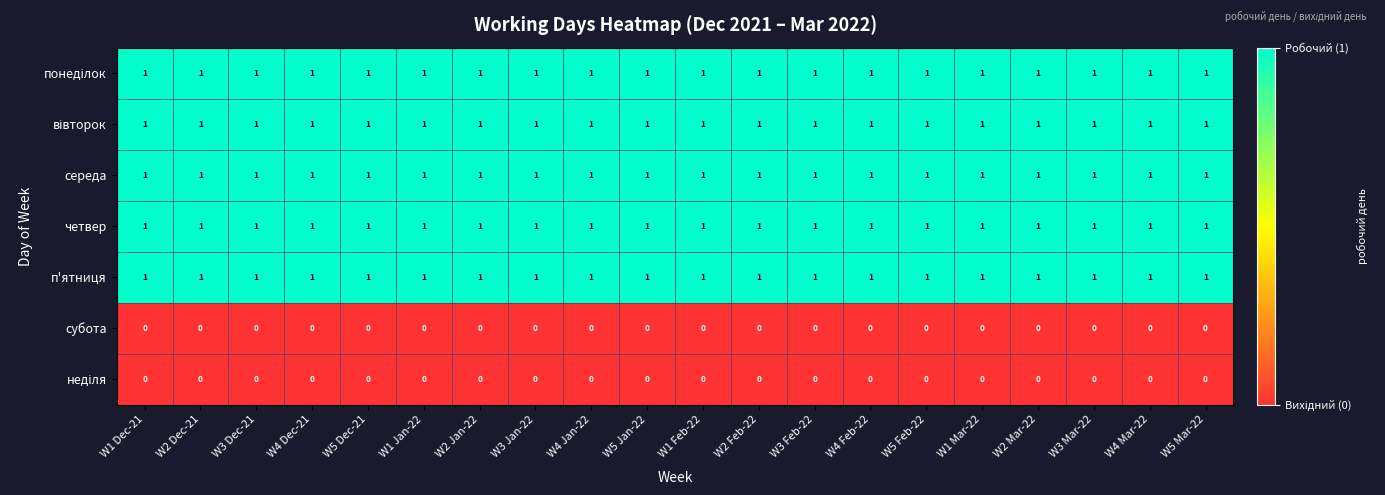

The value of четвер at W5 Mar-22 is 1. True or false?

True